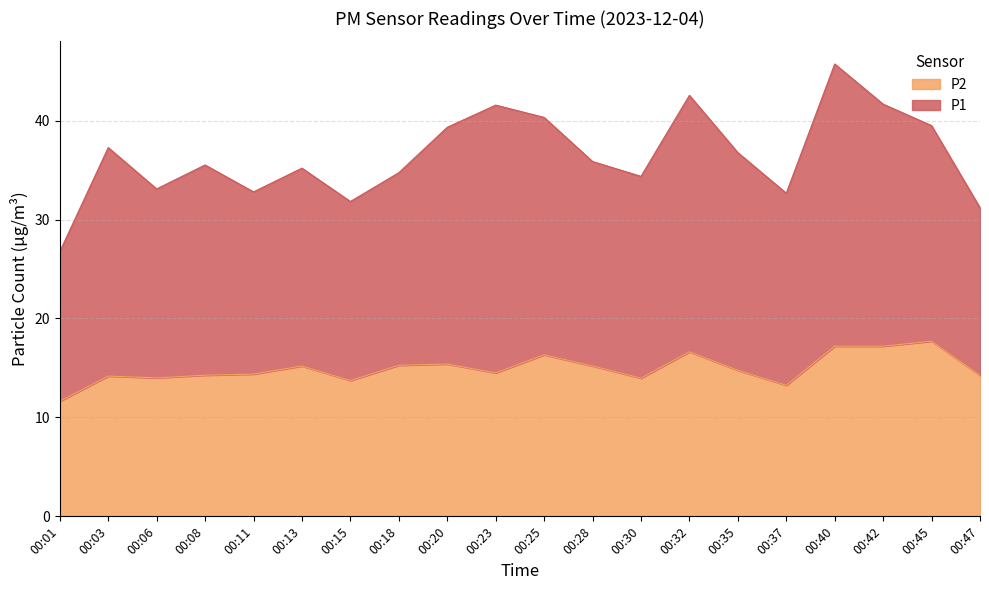

The chart shows a value of 14.3 at 00:08. True or false?

True